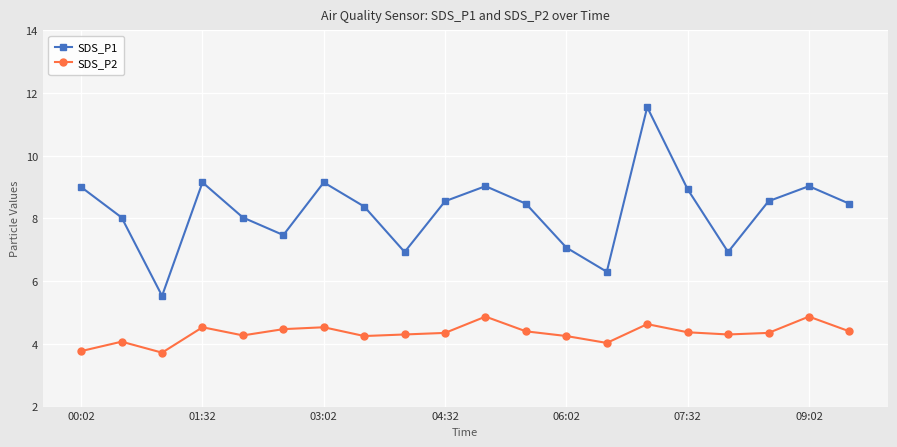

Which series has the largest range (max minus min)?

SDS_P1